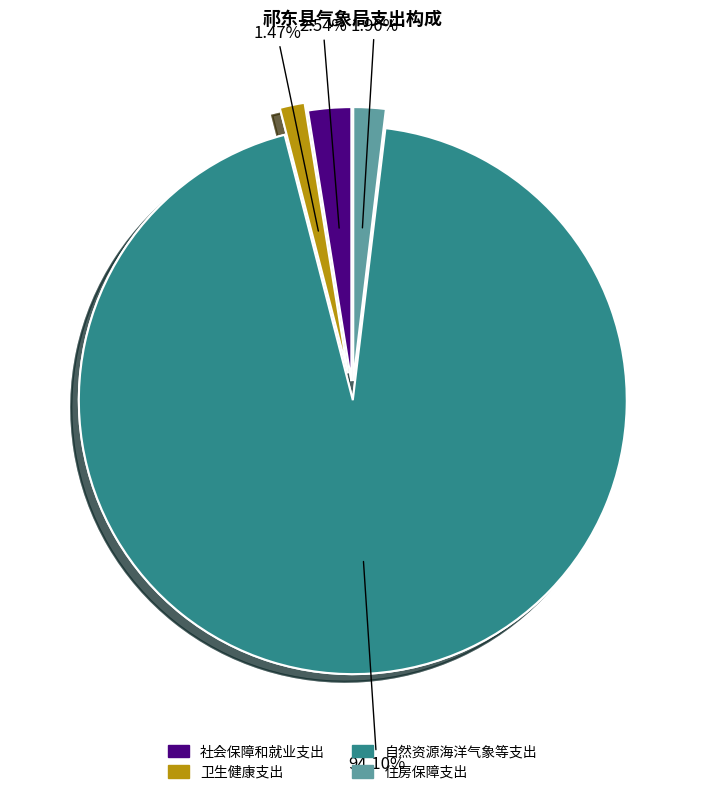

Which slice is the largest?

自然资源海洋气象等支出